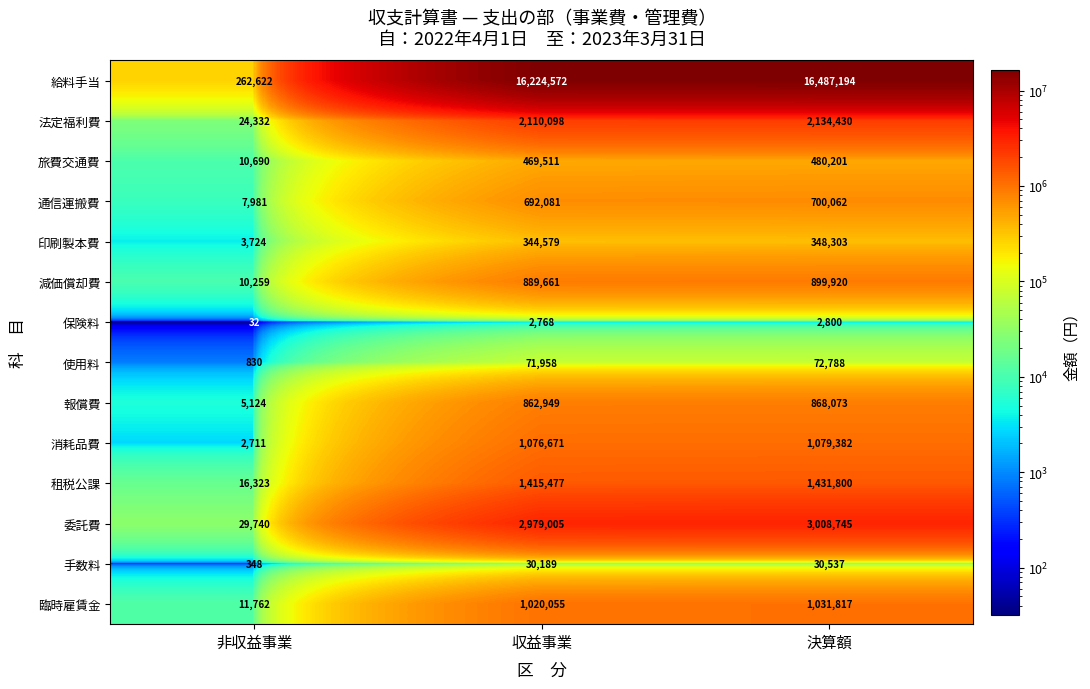

What is the highest value of the 通信運搬費 series?

700062